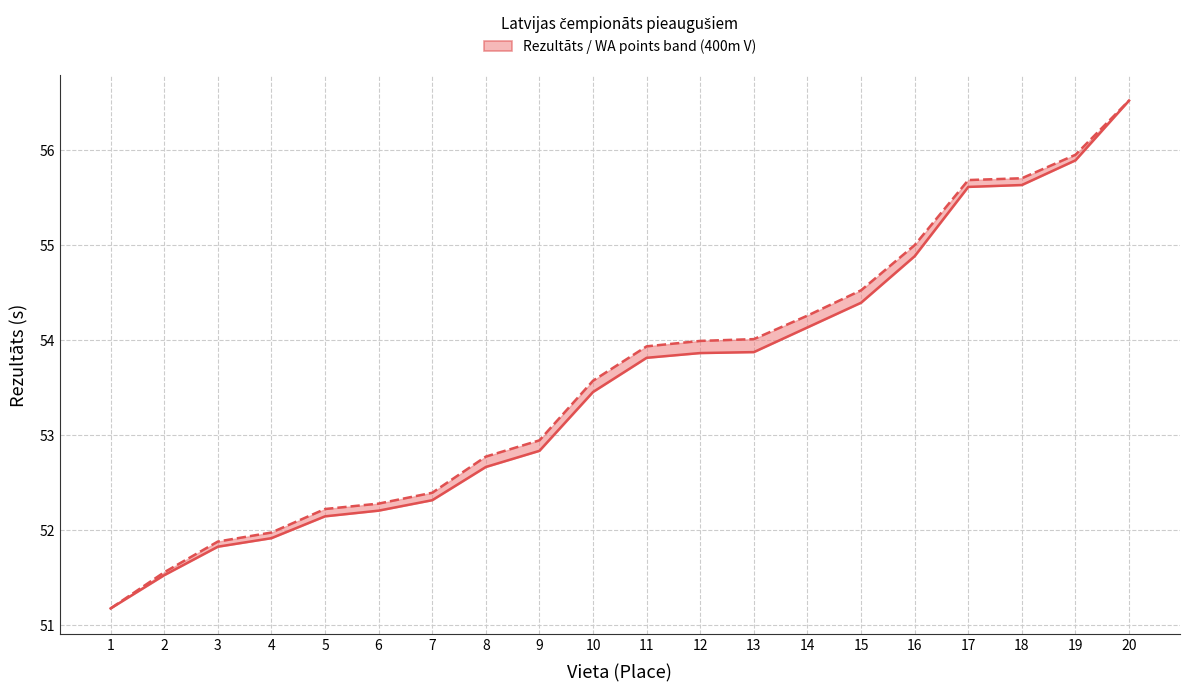

What is the maximum value for WA points (normalised)?

56.5